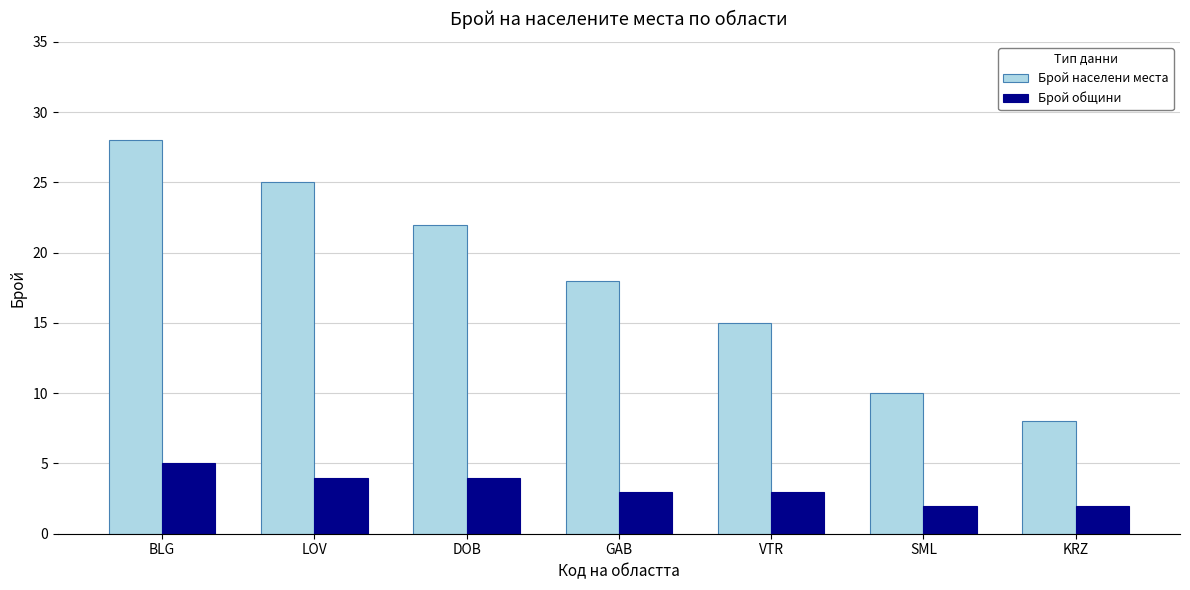

Count the number of categories in the chart.

7